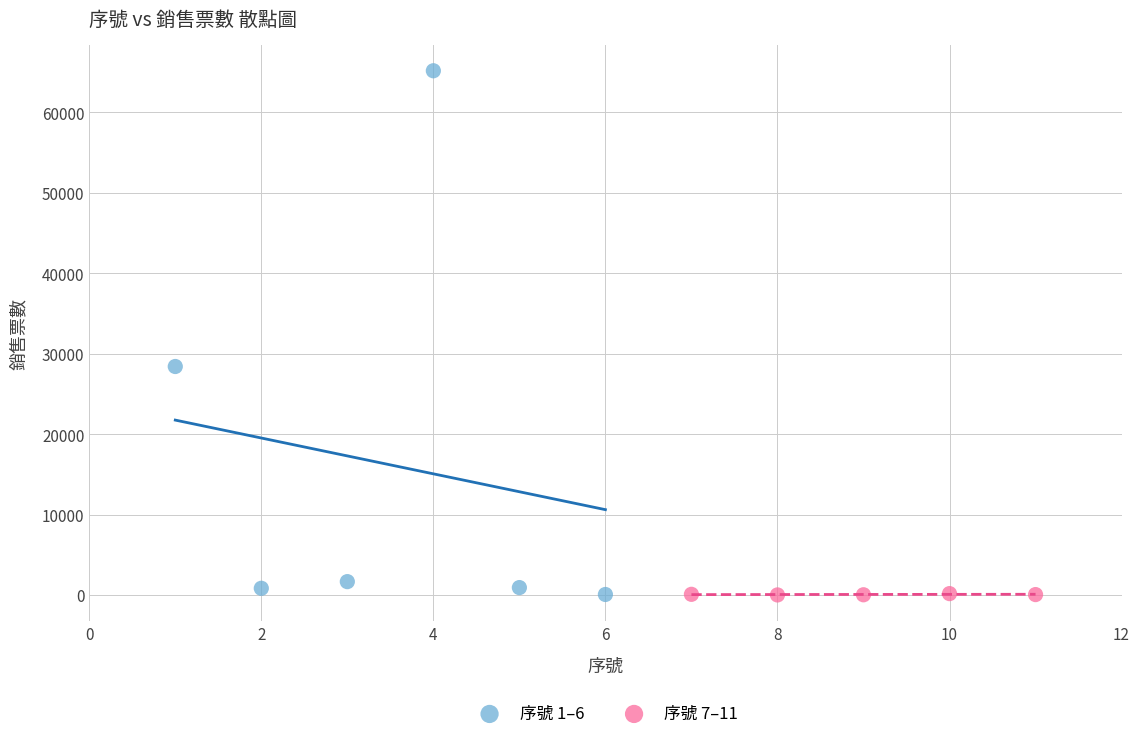

Which series has the widest spread of Y values?

序號 1–6